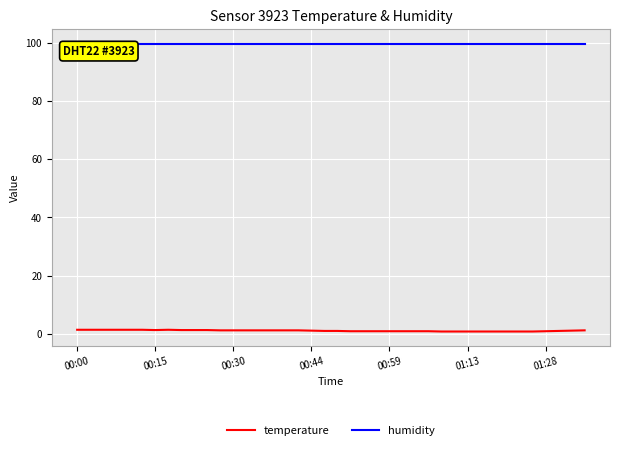

How many distinct data groups are displayed?

2